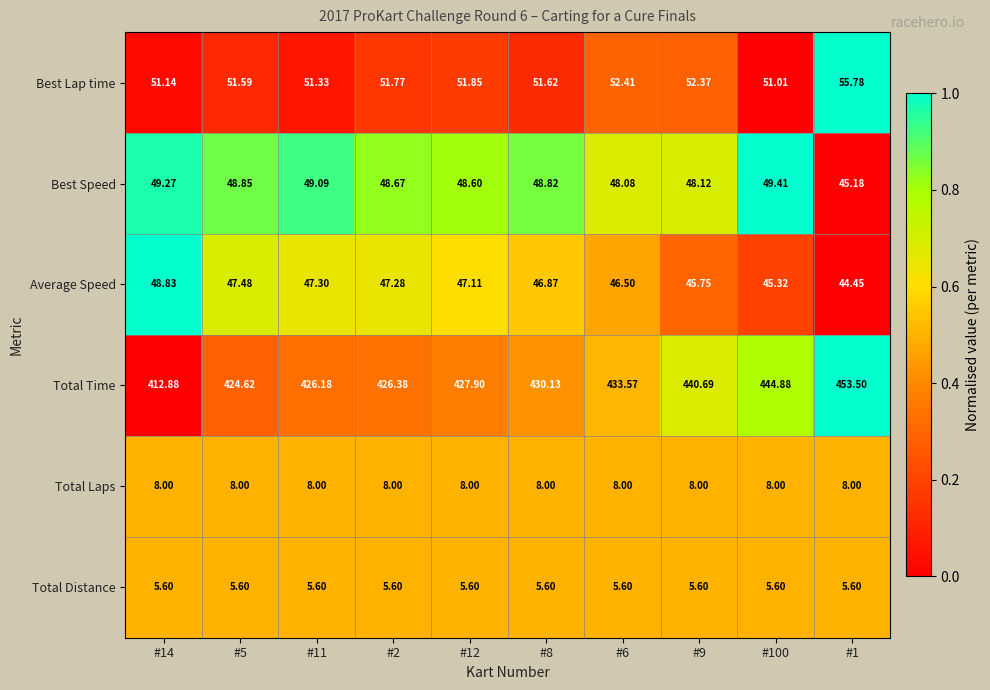

Count the number of data series in this chart.

6